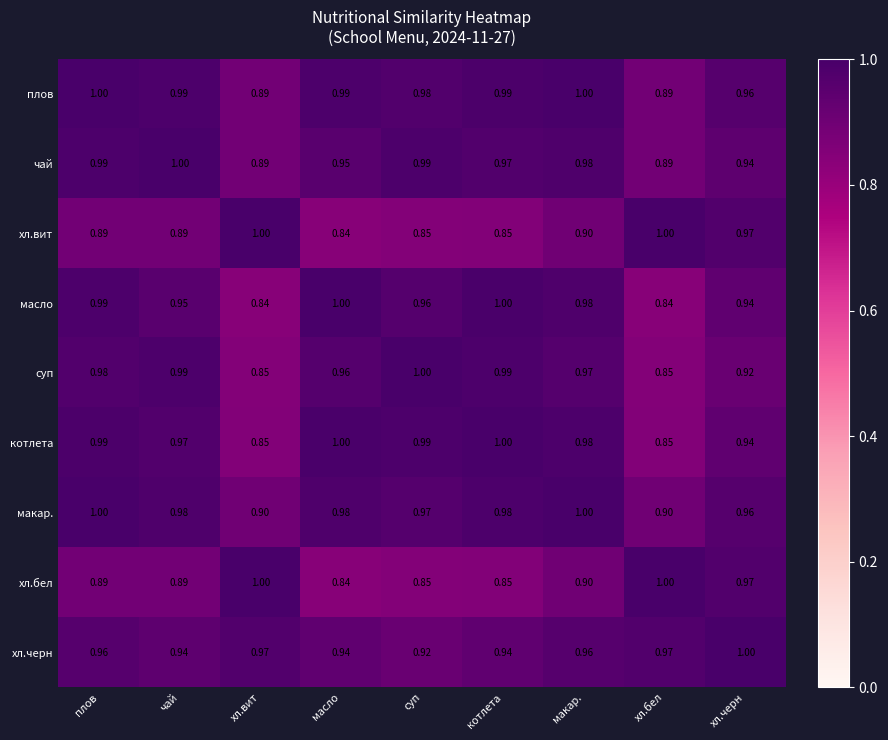

Is the value of плов at хл.бел greater than the value of макар. at котлета?

No